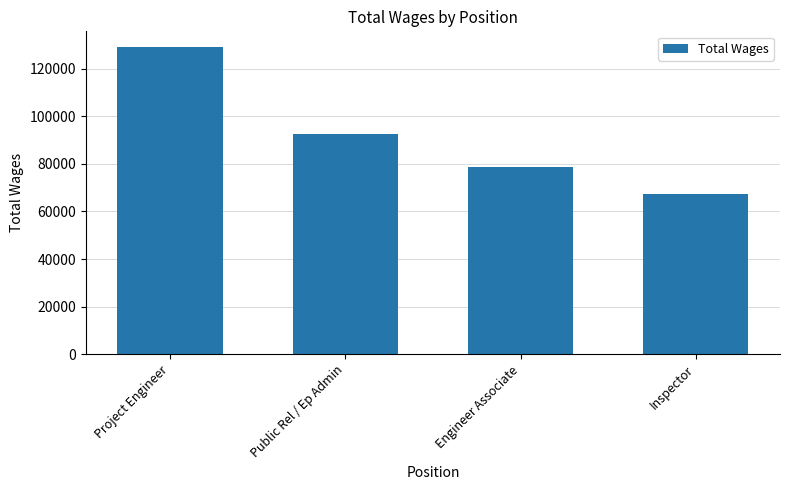

How many values are below 92728?

2